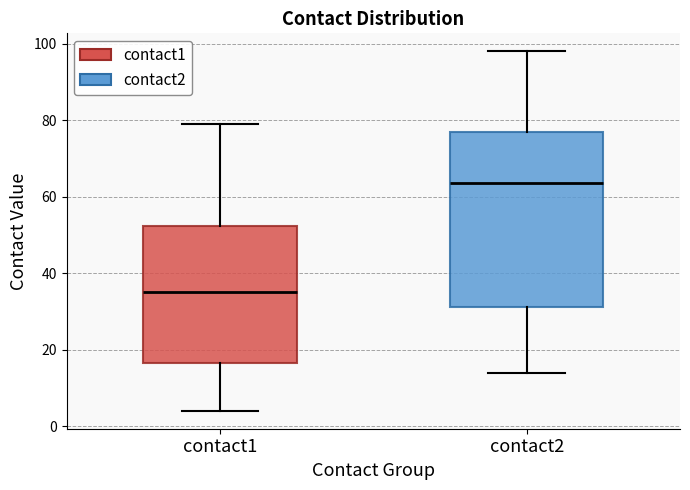

Reading left to right, transcribe this box plot: for each box, give where its median line is, the range the box spans, and where its two whiskers end, as read against the y-axis. The values are not printed on the chart, so give them approximately, as read against the axis.

contact1: median 36, box 16 to 52, whiskers 4 to 80
contact2: median 64, box 32 to 78, whiskers 14 to 98